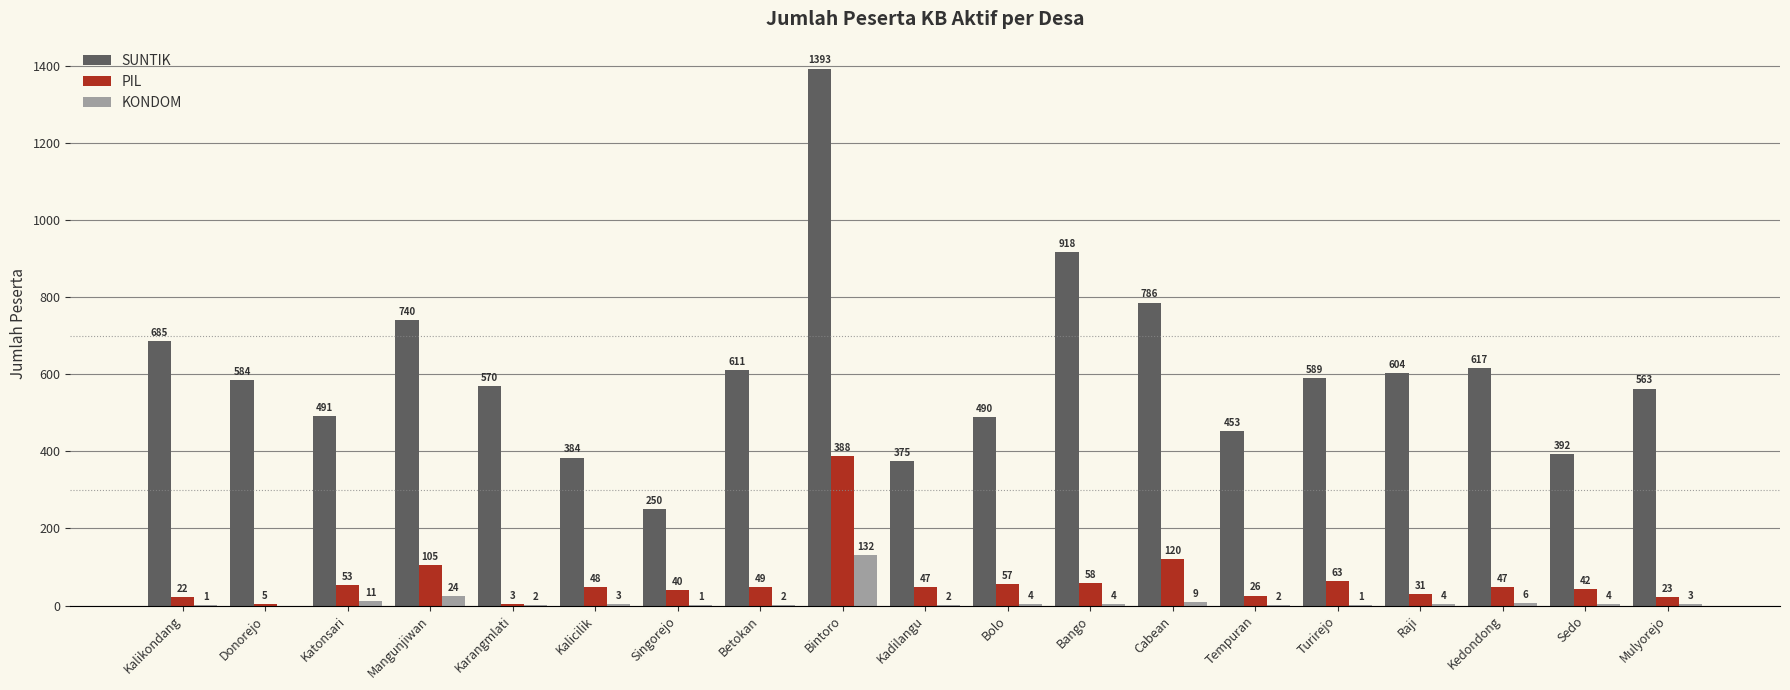

What is the sum of the KONDOM values at Cabean and Turirejo?

10